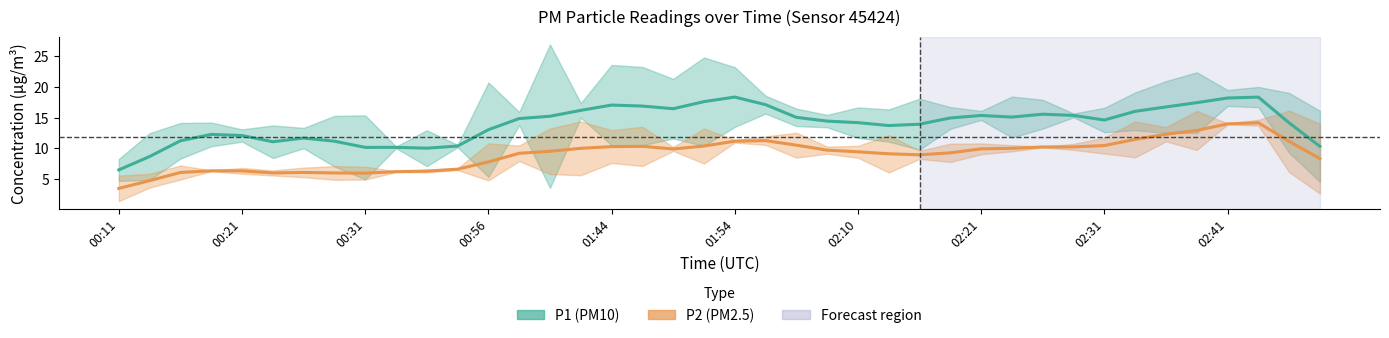

What is the total value across all series at 00:37?

16.5